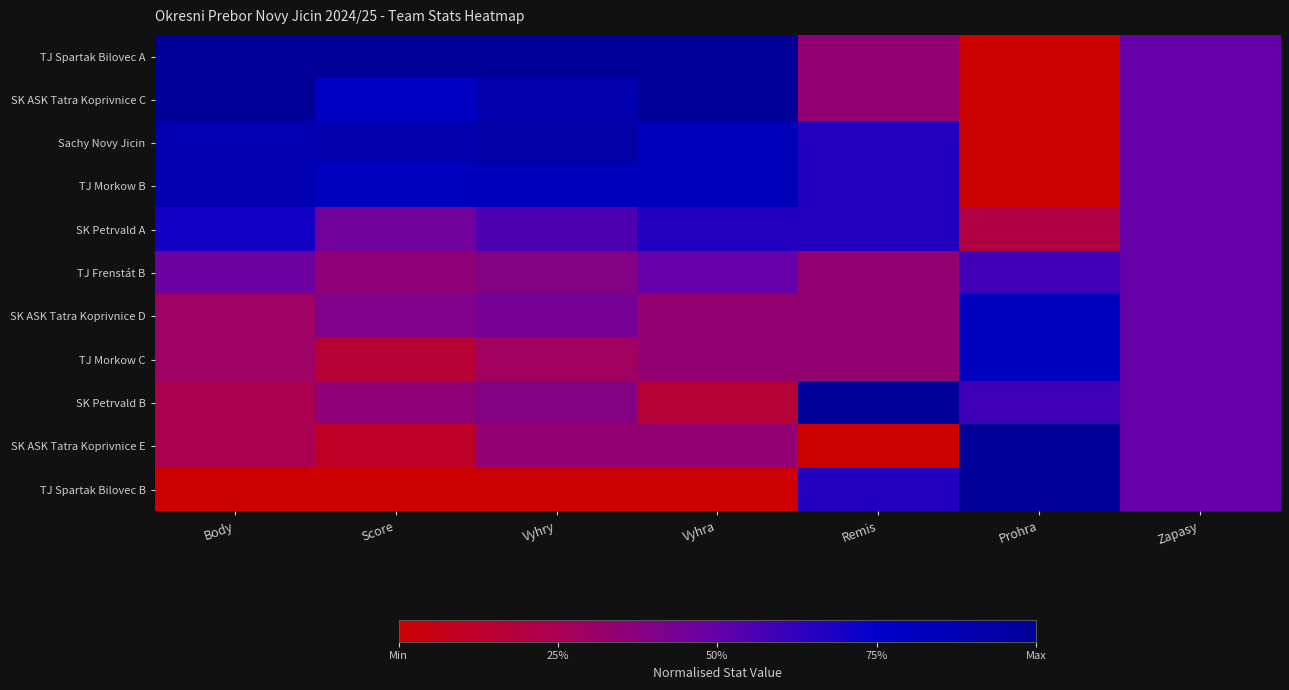

Reading left to right, extract all data points from this chart.

TJ Spartak Bilovec A: Body=1.0	Score=1.0	Vyhry=1.0	Vyhra=1.0	Remis=0.3	Prohra=0.0	Zapasy=0.5
SK ASK Tatra Koprivnice C: Body=1.0	Score=0.8	Vyhry=0.9	Vyhra=1.0	Remis=0.3	Prohra=0.0	Zapasy=0.5
Sachy Novy Jicin: Body=0.9	Score=0.9	Vyhry=0.9	Vyhra=0.8	Remis=0.7	Prohra=0.0	Zapasy=0.5
TJ Morkow B: Body=0.9	Score=0.8	Vyhry=0.8	Vyhra=0.8	Remis=0.7	Prohra=0.0	Zapasy=0.5
SK Petrvald A: Body=0.7	Score=0.5	Vyhry=0.6	Vyhra=0.7	Remis=0.7	Prohra=0.2	Zapasy=0.5
TJ Frenstát B: Body=0.5	Score=0.4	Vyhry=0.4	Vyhra=0.5	Remis=0.3	Prohra=0.6	Zapasy=0.5
SK ASK Tatra Koprivnice D: Body=0.3	Score=0.4	Vyhry=0.4	Vyhra=0.3	Remis=0.3	Prohra=0.8	Zapasy=0.5
TJ Morkow C: Body=0.3	Score=0.2	Vyhry=0.3	Vyhra=0.3	Remis=0.3	Prohra=0.8	Zapasy=0.5
SK Petrvald B: Body=0.2	Score=0.4	Vyhry=0.4	Vyhra=0.2	Remis=1.0	Prohra=0.6	Zapasy=0.5
SK ASK Tatra Koprivnice E: Body=0.2	Score=0.1	Vyhry=0.3	Vyhra=0.3	Remis=0.0	Prohra=1.0	Zapasy=0.5
TJ Spartak Bilovec B: Body=0.0	Score=0.0	Vyhry=0.0	Vyhra=0.0	Remis=0.7	Prohra=1.0	Zapasy=0.5